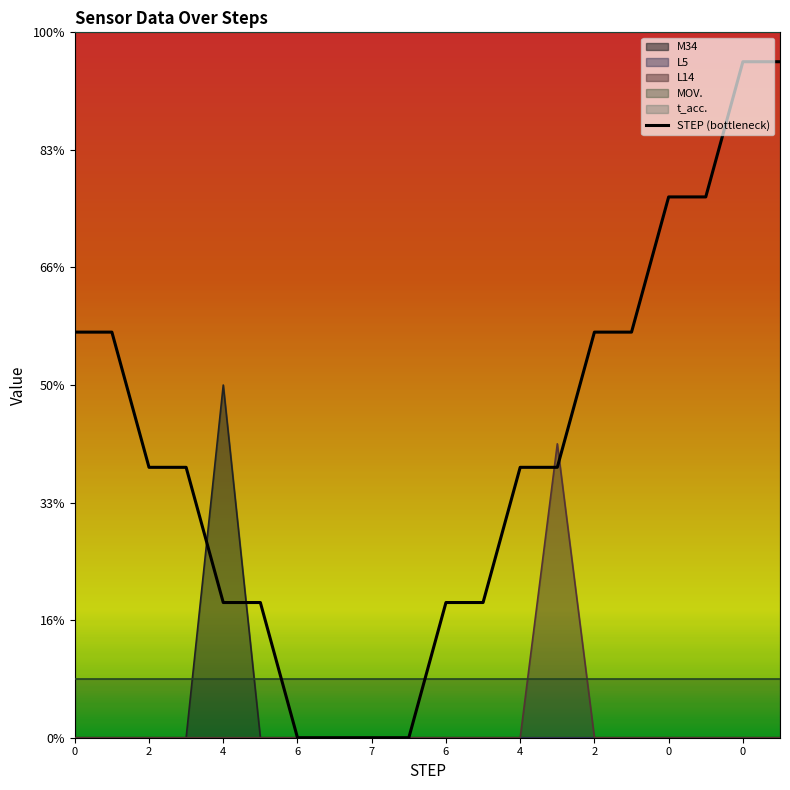

Is it true that the value at 2 is 10.8?

False